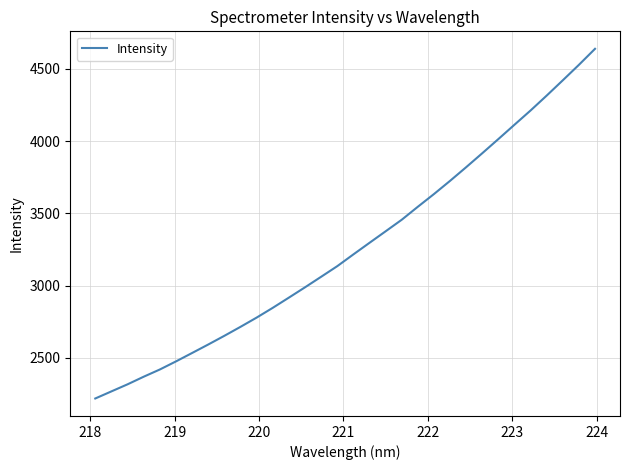

Reading left to right, what are all the values shown in this chart?

2219.9	2268.9	2317.8	2370.4	2420.3	2476.3	2534.4	2593.1	2653.3	2715.3	2779.2	2846.8	2917.3	2988.6	3061.5	3134.9	3216.2	3296.3	3375.9	3455.9	3545.7	3633.6	3725.0	3819.4	3916.0	4014.0	4113.2	4211.8	4314.8	4420.4	4527.3	4638.0